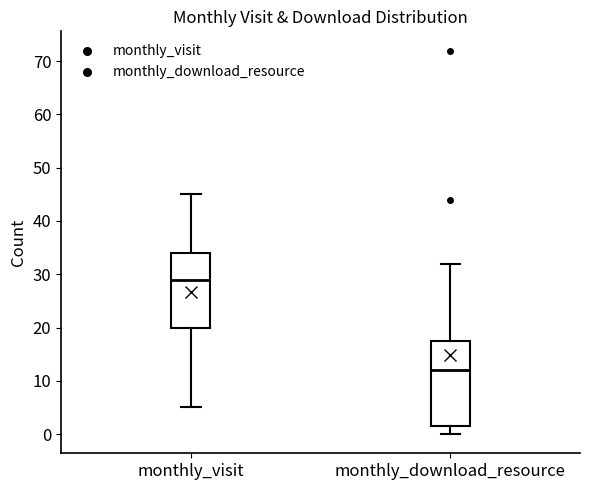

Reading left to right, transcribe this box plot: for each box, give where its median line is, the range the box spans, and where its two whiskers end, as read against the y-axis. The values are not printed on the chart, so give them approximately, as read against the axis.

monthly_visit: median 29, box 20 to 34, whiskers 5 to 45
monthly_download_resource: median 12, box 2 to 18, whiskers 0 to 32